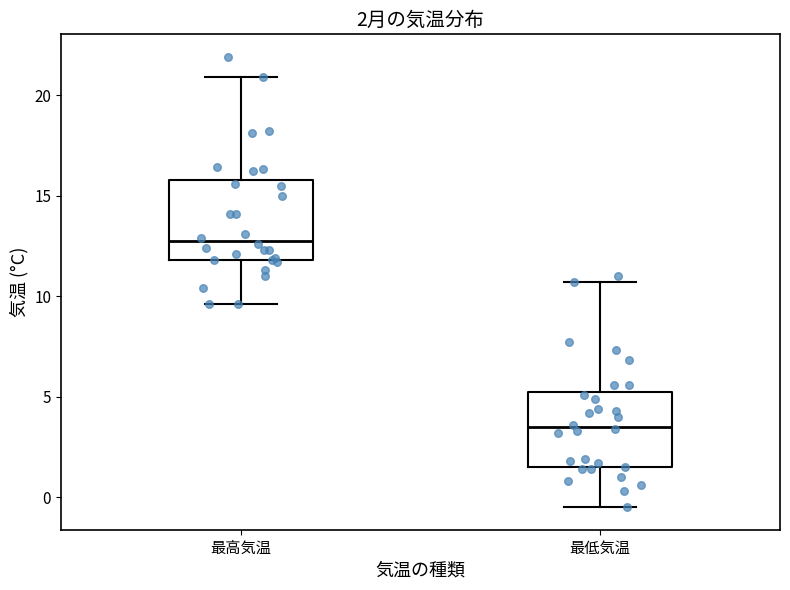

Which box's median line is the lowest?

最低気温